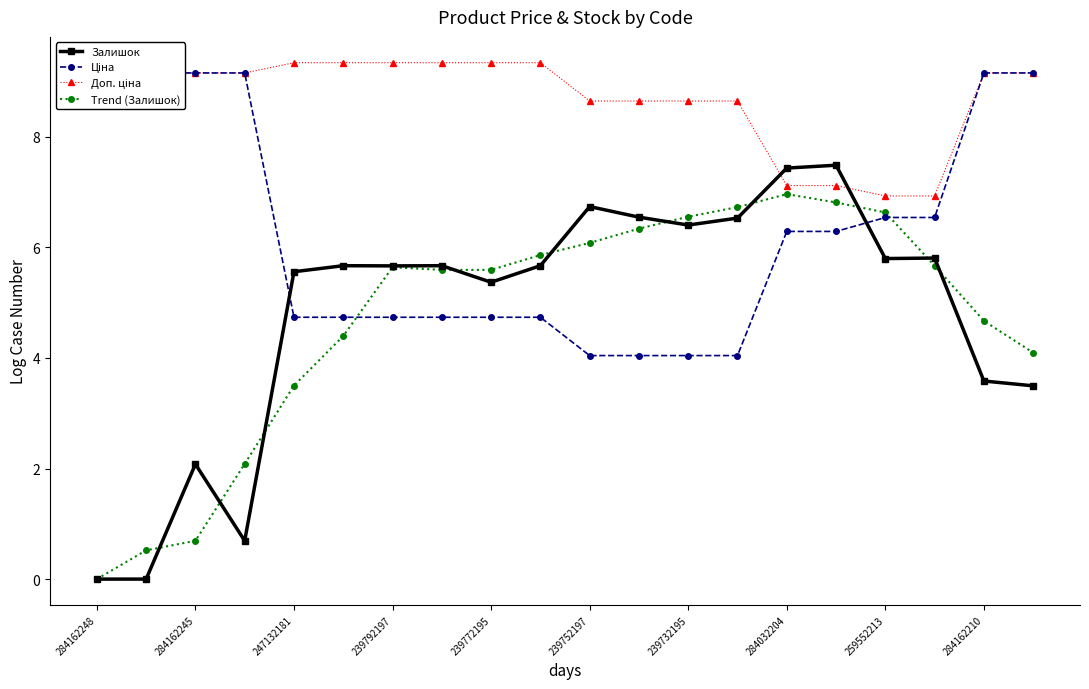

Reading left to right, what are all the values shown in this chart?

Залишок: 0.0	0.0	2.1	0.7	5.6	5.7	5.7	5.7	5.4	5.7	6.7	6.5	6.4	6.5	7.4	7.5	5.8	5.8	3.6	3.5
Ціна: 9.2	9.2	9.2	9.2	4.7	4.7	4.7	4.7	4.7	4.7	4.0	4.0	4.0	4.0	6.3	6.3	6.5	6.5	9.2	9.2
Доп. ціна: 9.2	9.2	9.2	9.2	9.3	9.3	9.3	9.3	9.3	9.3	8.6	8.6	8.6	8.6	7.1	7.1	6.9	6.9	9.2	9.2
Trend (Залишок): 0.0	0.5	0.7	2.1	3.5	4.4	5.6	5.6	5.6	5.9	6.1	6.3	6.6	6.7	7.0	6.8	6.6	5.7	4.7	4.1